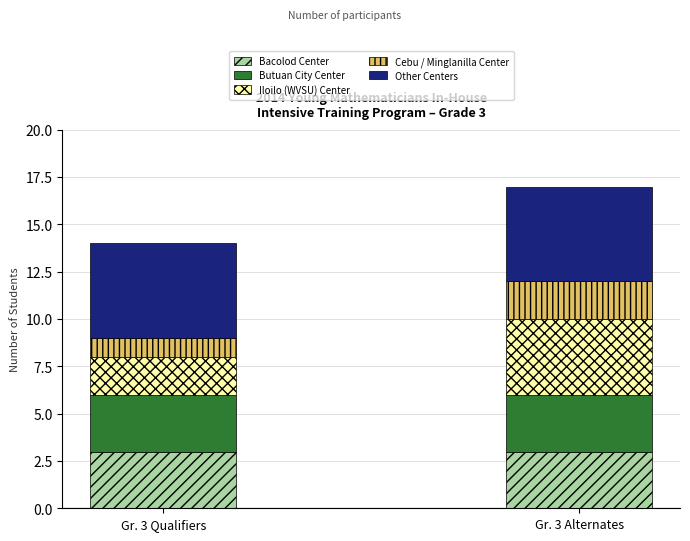

True or false: Bacolod Center has a value of 3 at Gr. 3 Qualifiers.

True